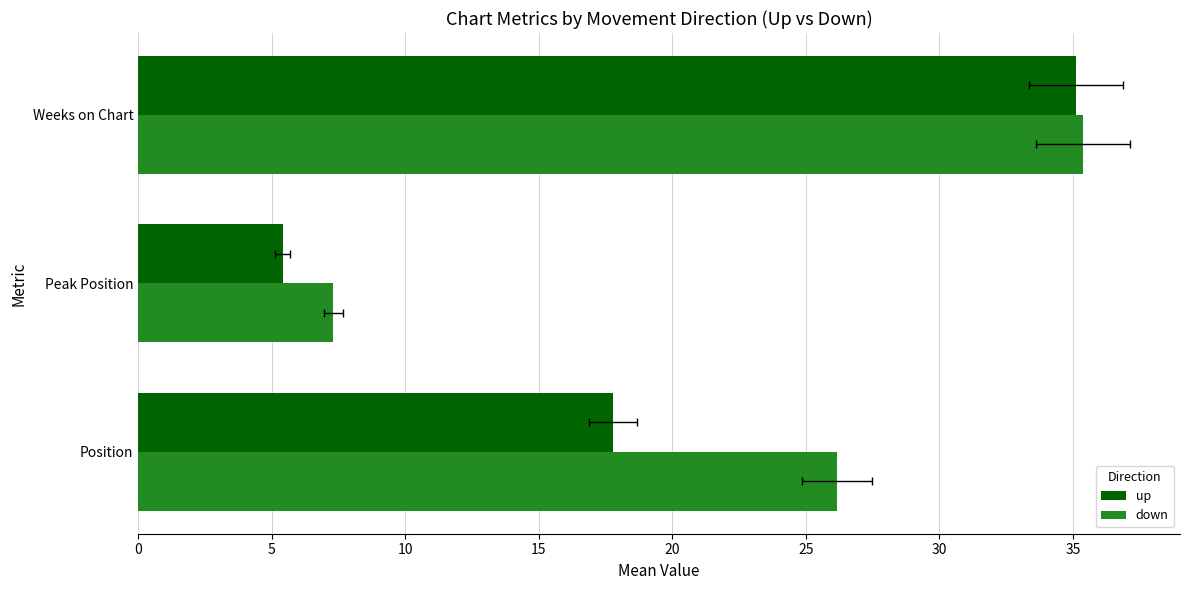

What is the minimum value for up?

5.4